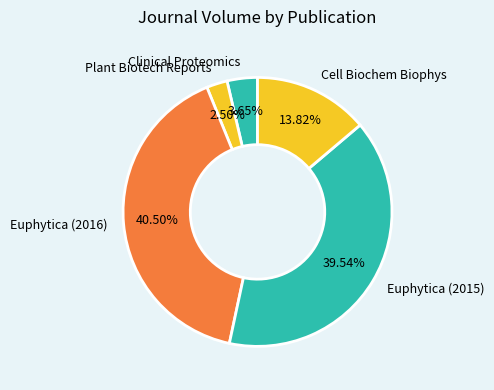

The Euphytica (2015) slice represents 40% of the pie. True or false?

True